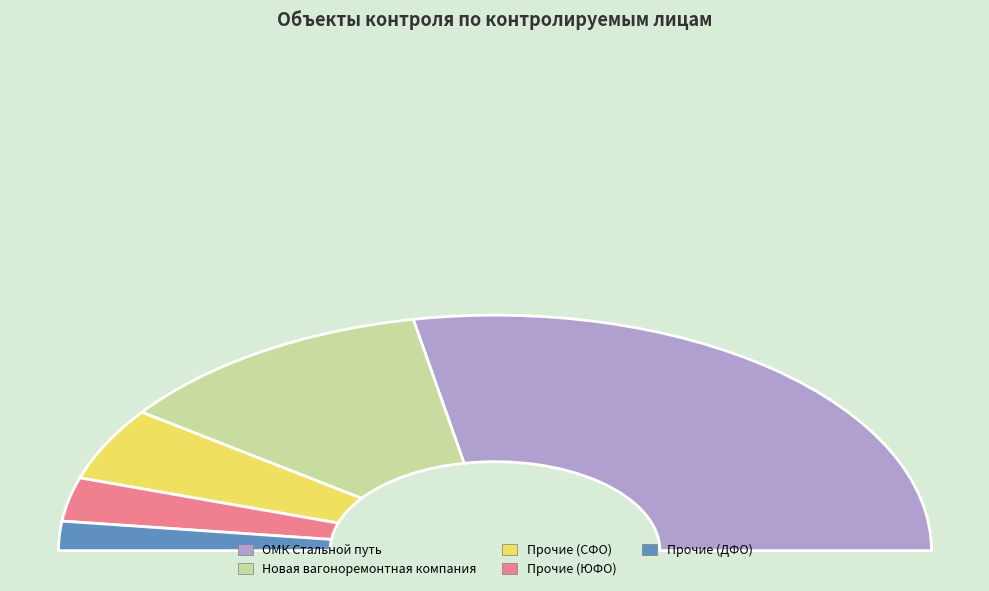

To the nearest percent, what is the combined percentage of ЮФО and Новая вагоноремонтная компания?

30%